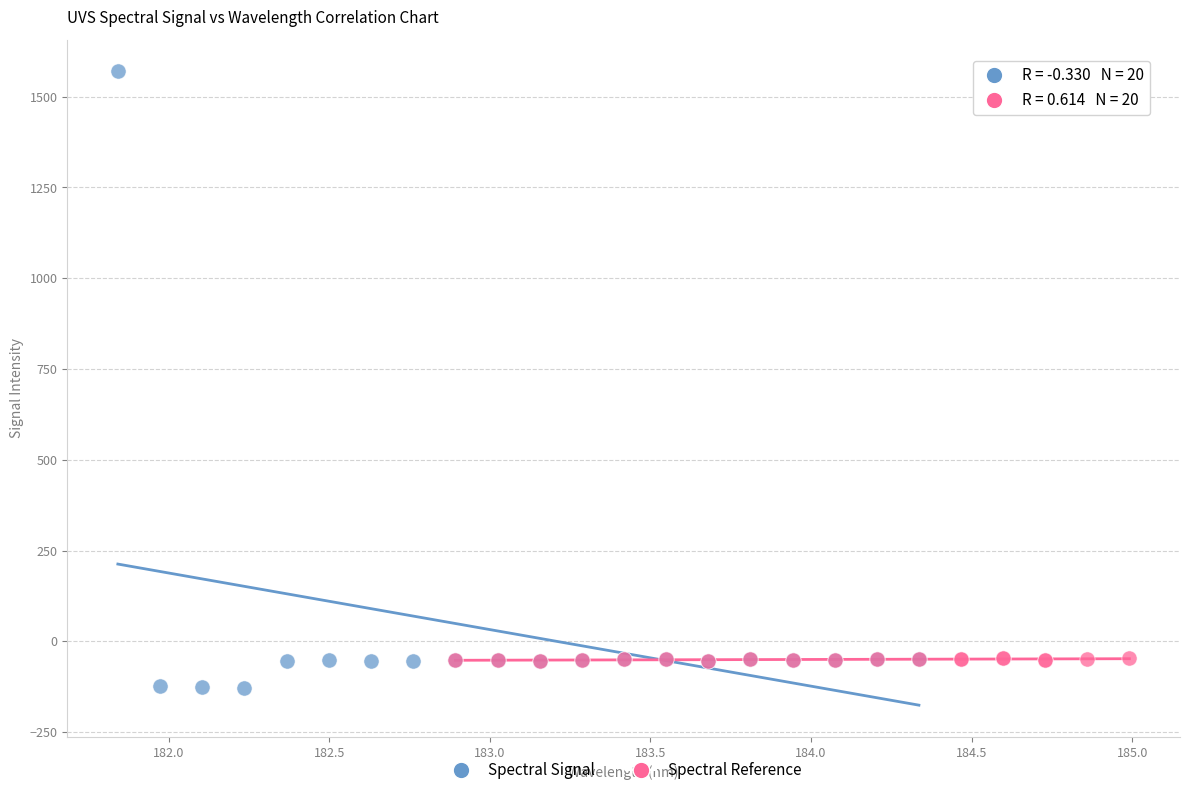

Which series contains the highest Y value?

Spectral Signal